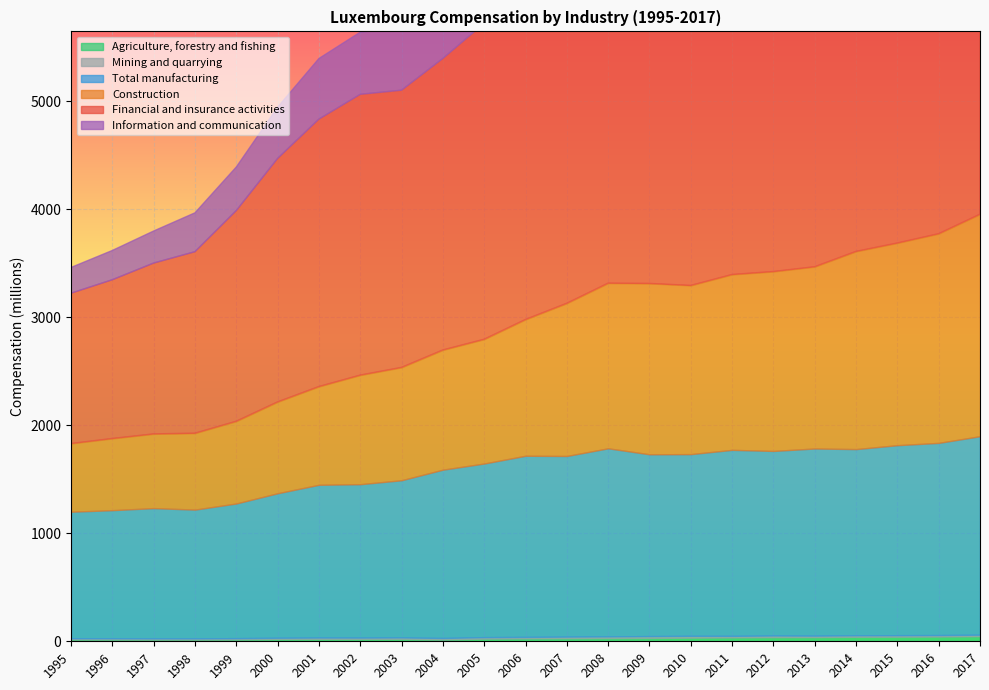

What is the difference between the Financial and insurance activities values at 2010 and 2006?

739.1